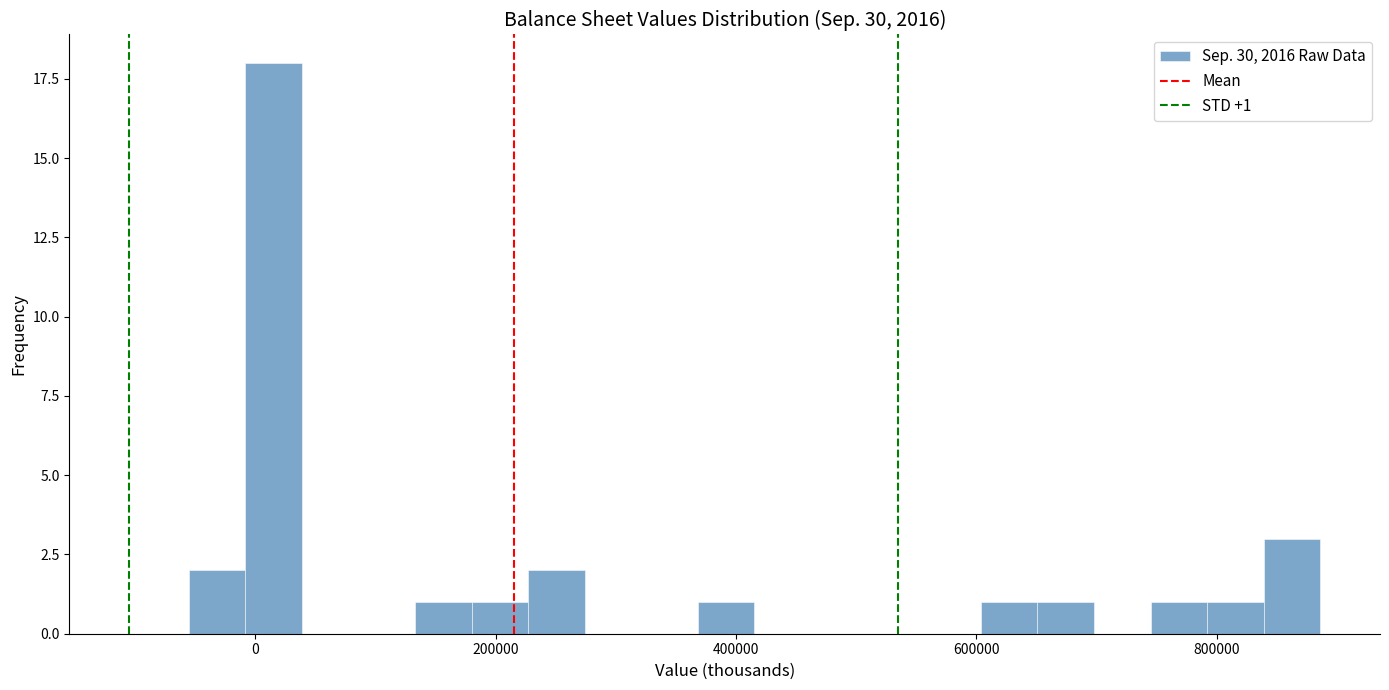

Read against the x-axis, roughly where is the centre of the tallest bar?

20000